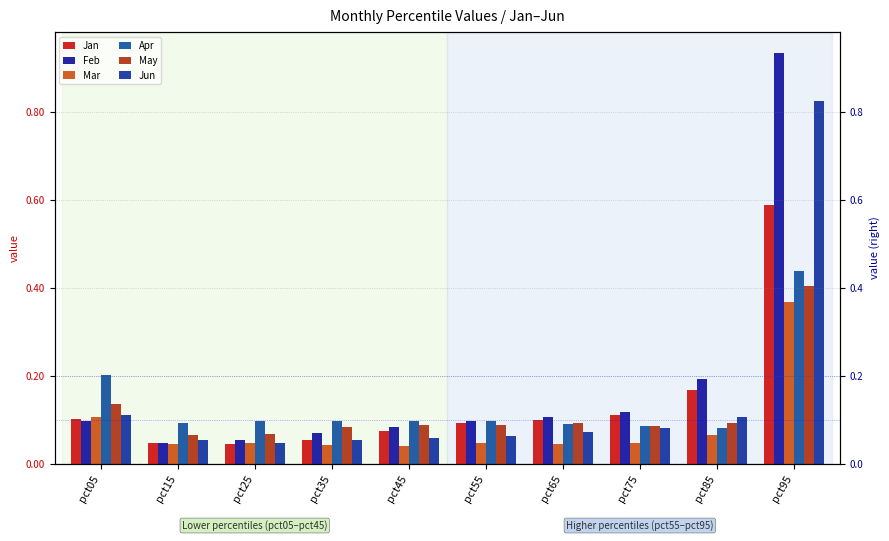

Rank the series by their maximum value, from highest to lowest.

Feb, Jun, Jan, Apr, May, Mar